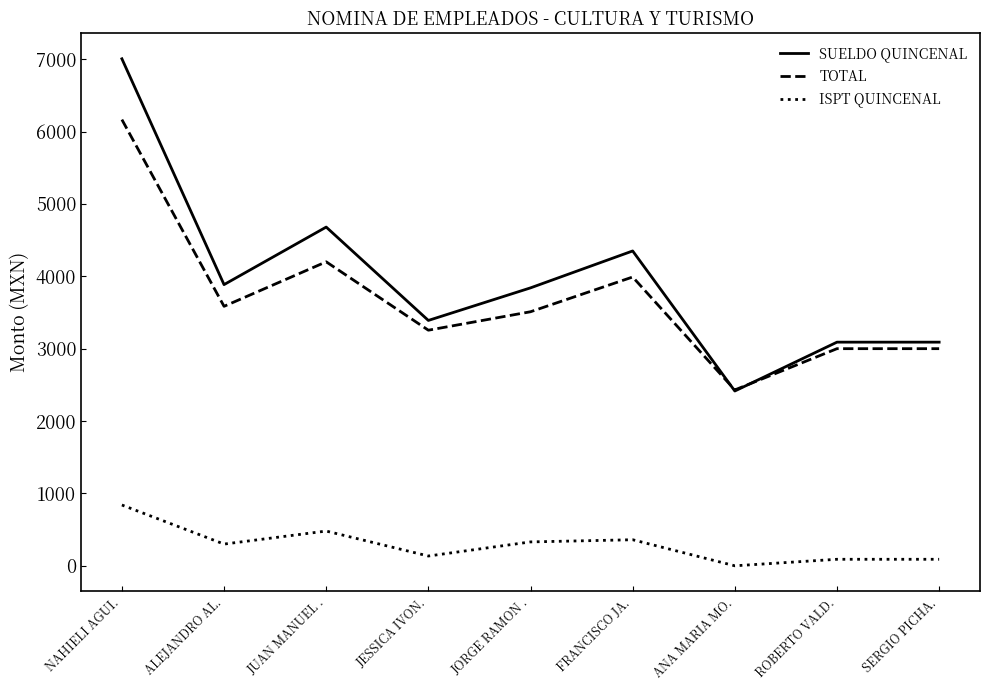

What is the sum of all SUELDO QUINCENAL values?

35745